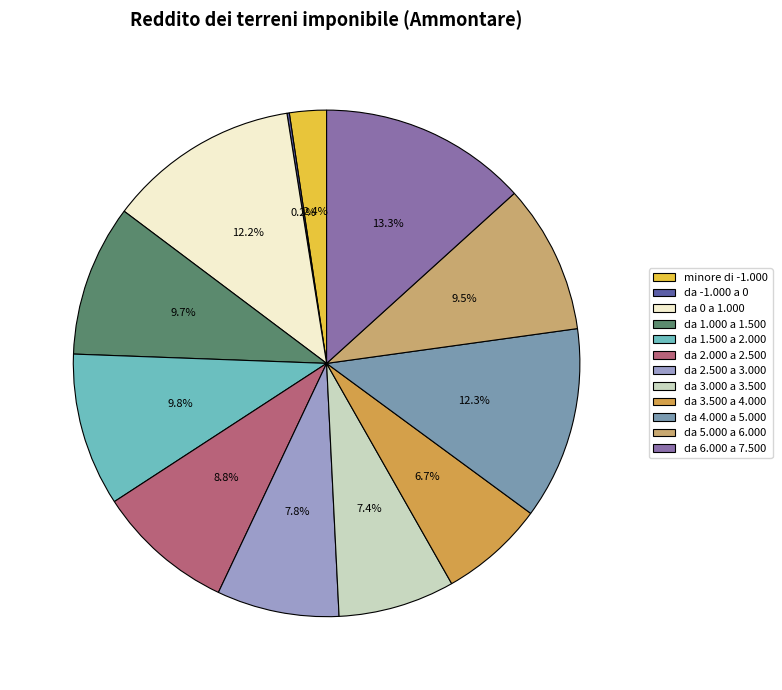

What percentage is NOT represented by minore di -1.000?

97.6%